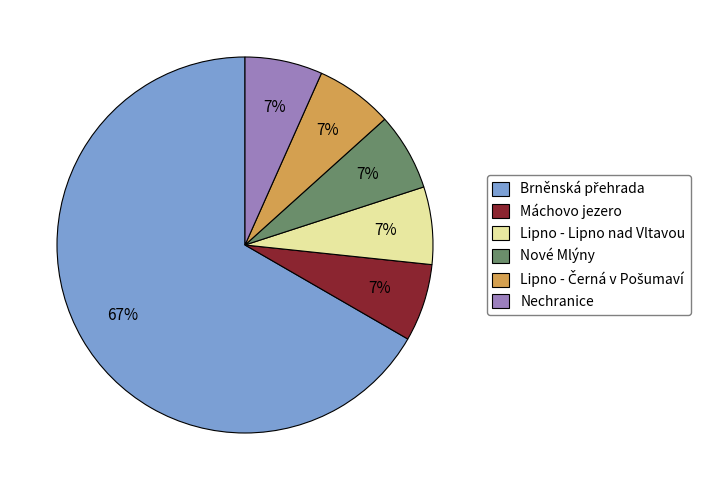

How many segments does this pie chart have?

6